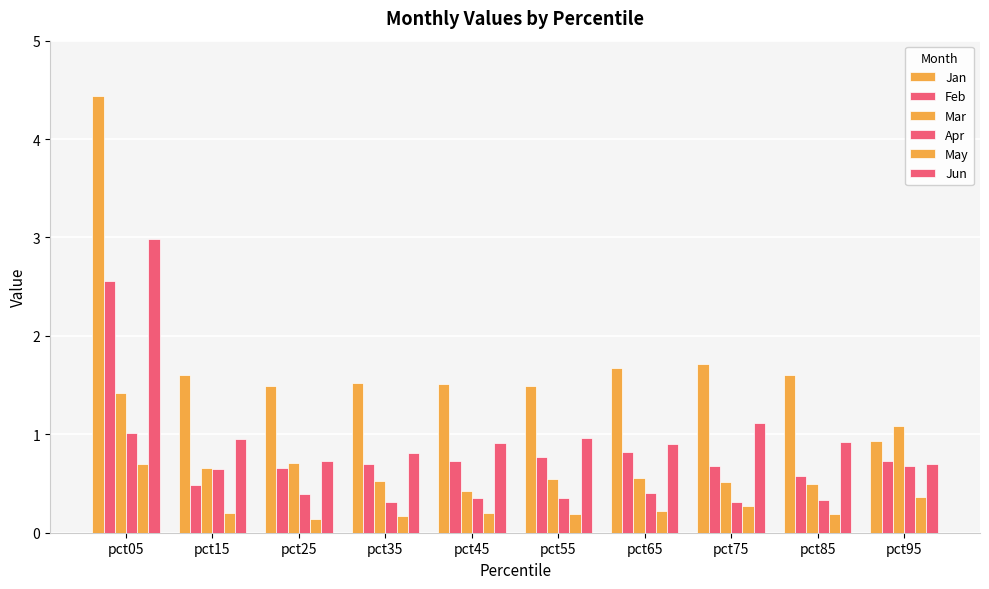

How many bars are there in total?

60